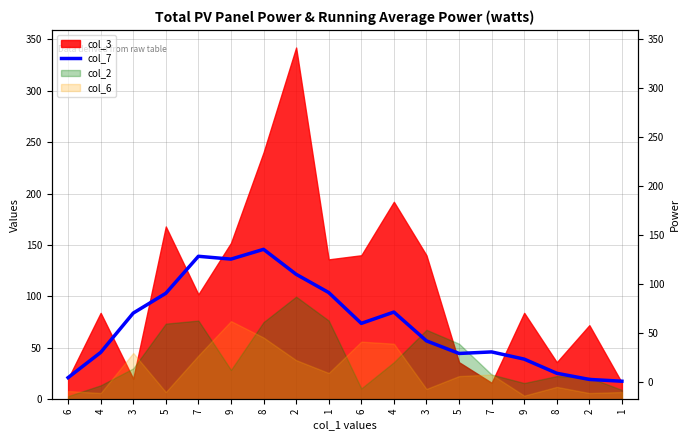

True or false: the data has more than 2 interior local peaks.

True